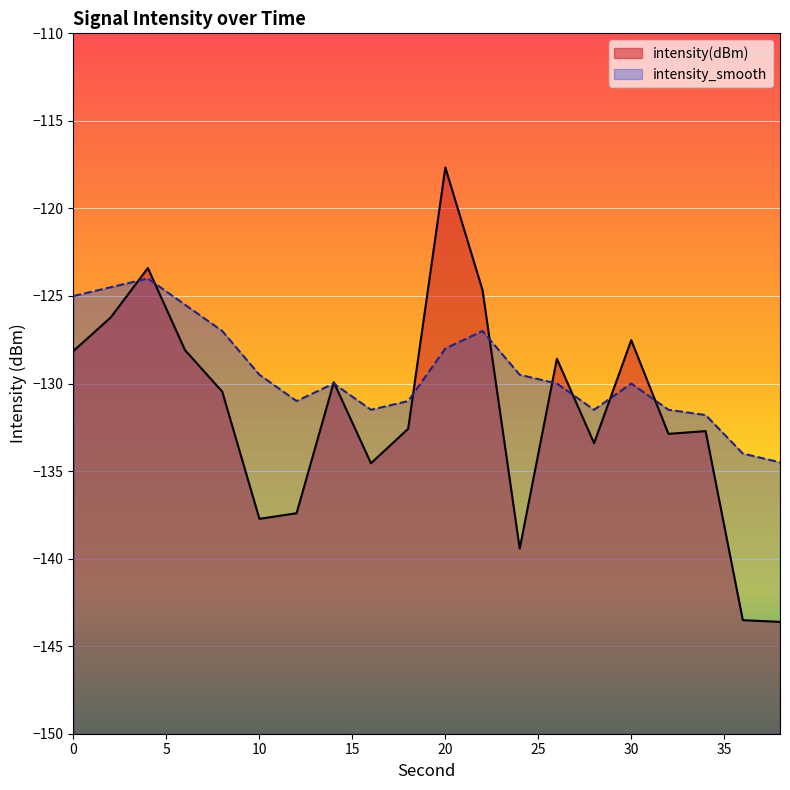

Reading right to left, what are all the values shown in this chart?

intensity(dBm): -143.6	-143.5	-132.7	-132.9	-127.5	-133.4	-128.6	-139.4	-124.7	-117.7	-132.6	-134.6	-129.9	-137.4	-137.7	-130.5	-128.1	-123.4	-126.2	-128.1
intensity_smooth: -134.5	-134.0	-131.8	-131.5	-130.0	-131.5	-130.0	-129.5	-127.0	-128.0	-131.0	-131.5	-130.0	-131.0	-129.5	-127.0	-125.5	-124.0	-124.5	-125.0